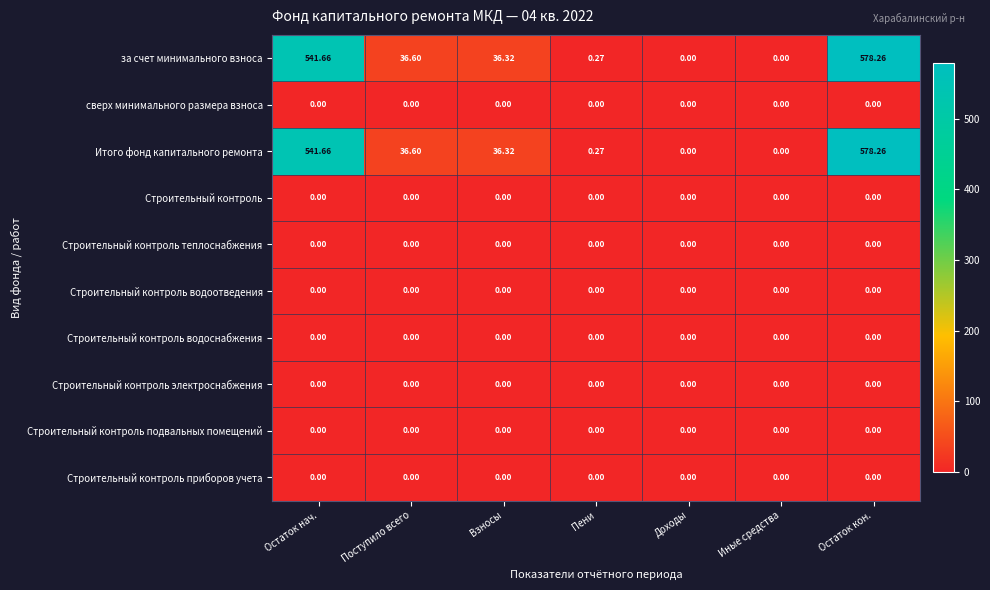

Which category has the highest value across all series?

Остаток кон.